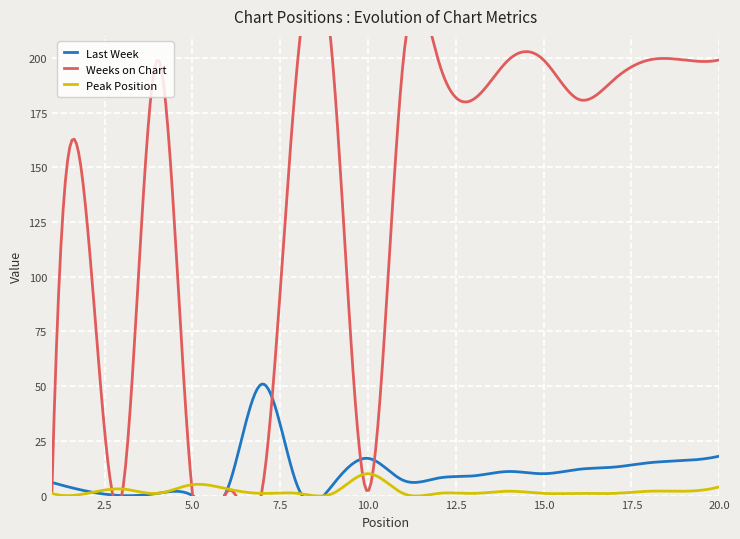

What is the difference between the second highest and minimum values in the Peak Position series?

10.2